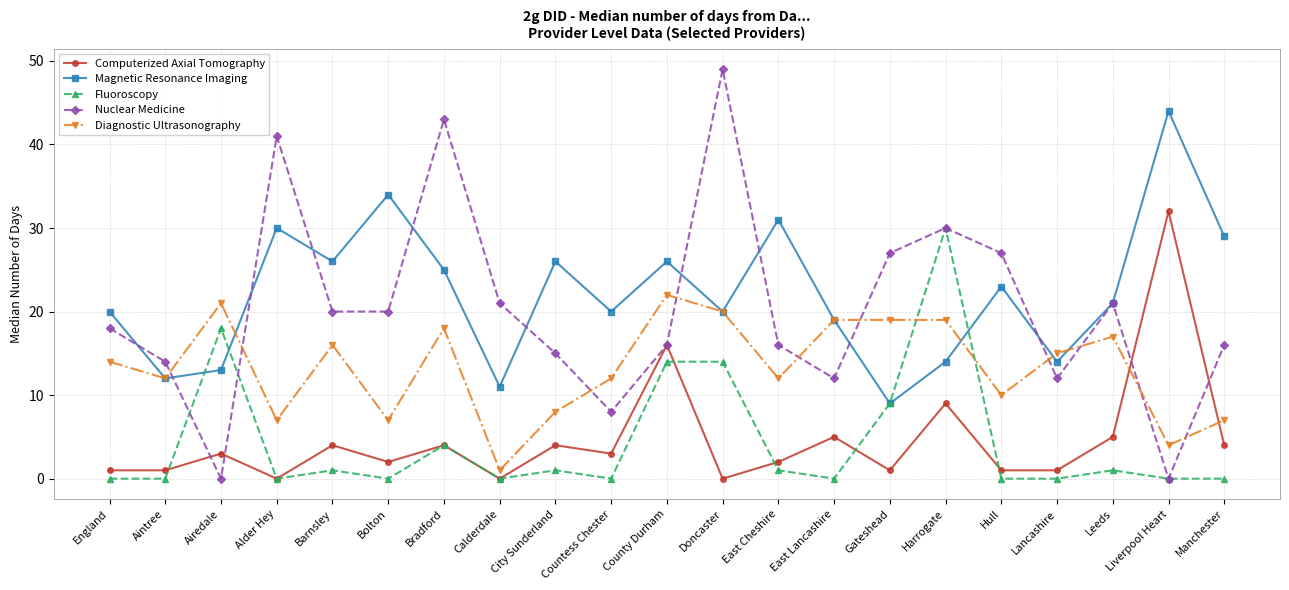

What is the value of the Diagnostic Ultrasonography point at the 11th from the left?

22